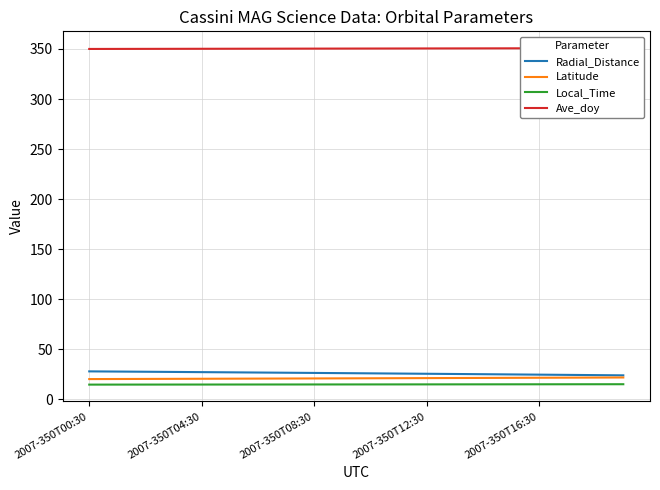

What is the value of the Local_Time point at the 5th from the left?

14.7